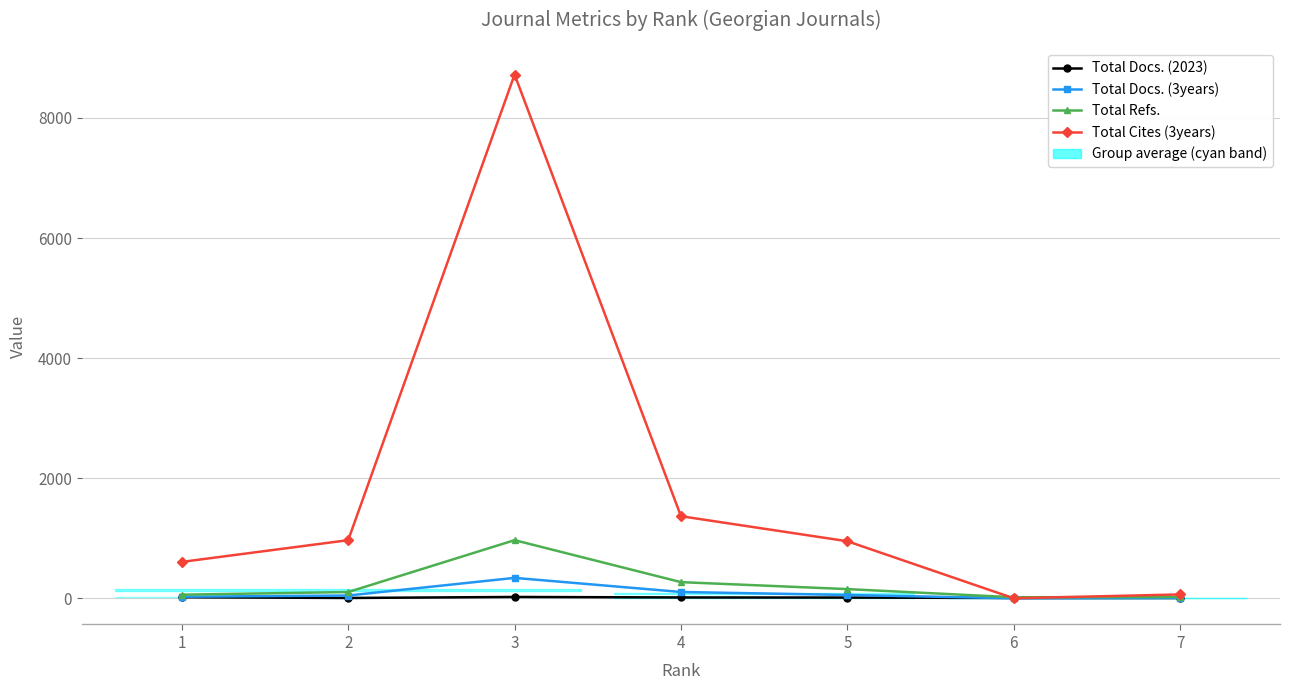

Read the Total Docs. (2023) value at 6.

5